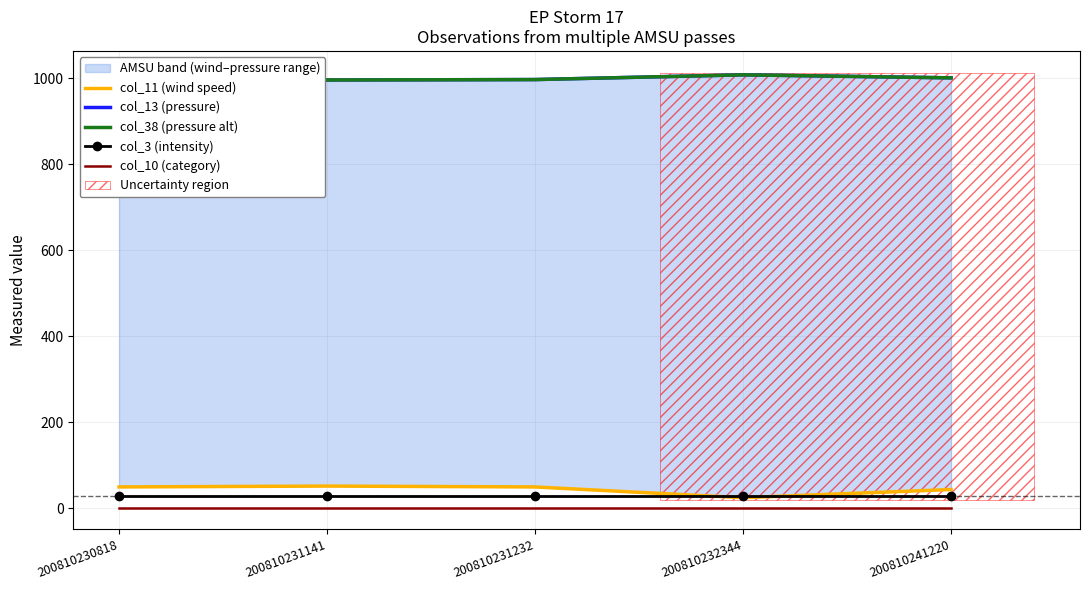

Between 200810232344 and 200810241220, which series saw the biggest shift?

col_11 (wind speed)